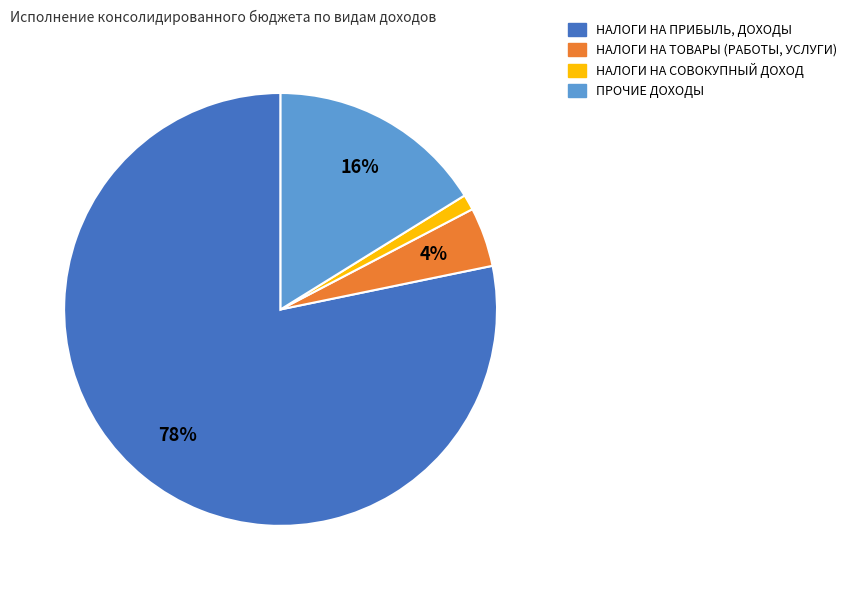

How many segments does this pie chart have?

4